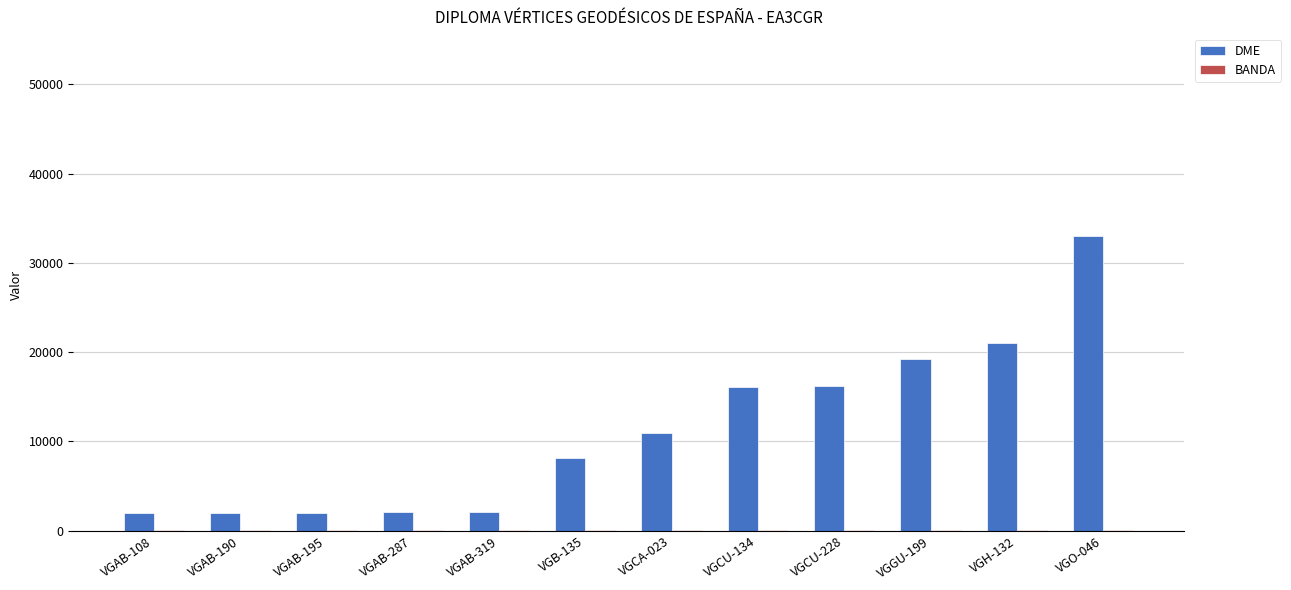

The value of DME at VGCU-228 is 3765. True or false?

False